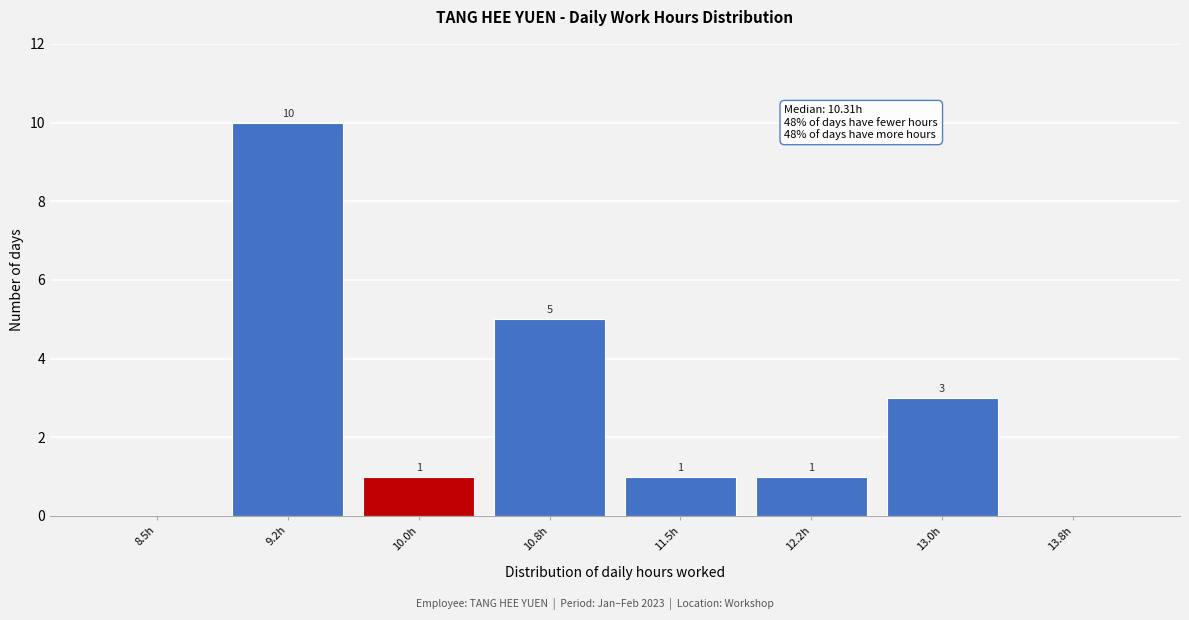

Reading left to right, transcribe all the data shown in this chart.

8.5h=0	9.2h=10	10.0h=1	10.8h=5	11.5h=1	12.2h=1	13.0h=3	13.8h=0